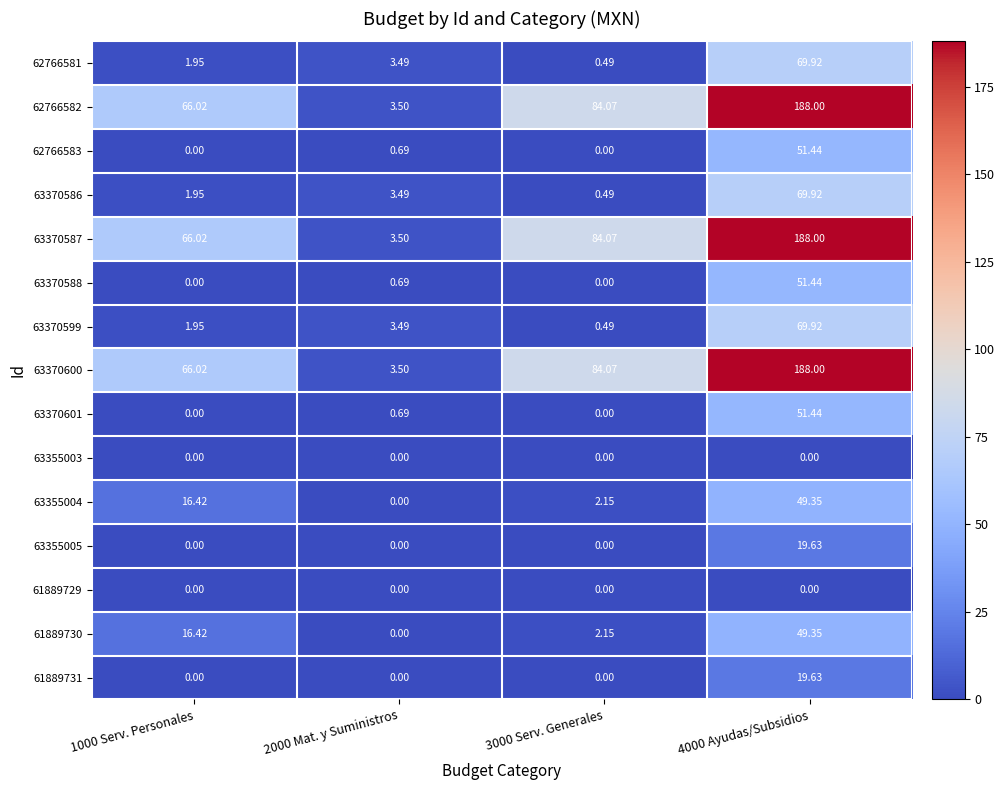

Which series changed the most between 1000 Serv. Personales and 4000 Ayudas/Subsidios?

62766582